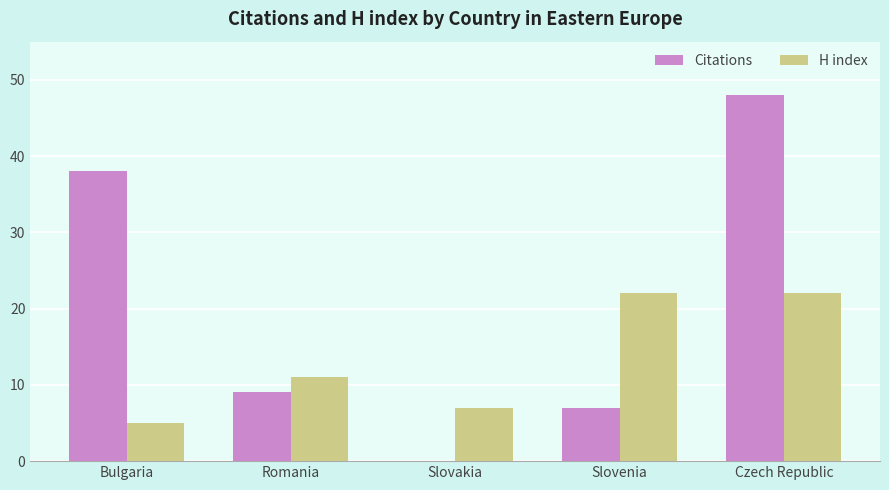

What is the total value across all series at Bulgaria?

43